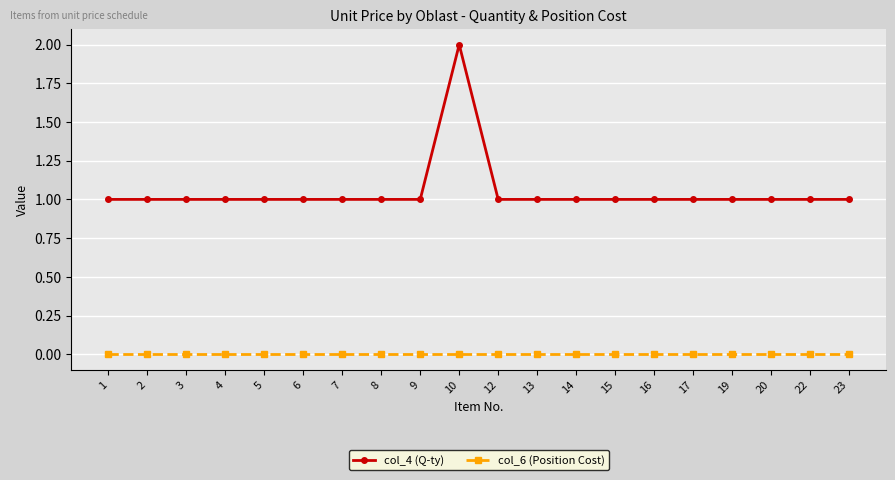

Reading right to left, list all the values displayed in this chart.

col_4 (Q-ty): 23=1	22=1	20=1	19=1	17=1	16=1	15=1	14=1	13=1	12=1	10=2	9=1	8=1	7=1	6=1	5=1	4=1	3=1	2=1	1=1
col_6 (Position Cost): 23=0	22=0	20=0	19=0	17=0	16=0	15=0	14=0	13=0	12=0	10=0	9=0	8=0	7=0	6=0	5=0	4=0	3=0	2=0	1=0